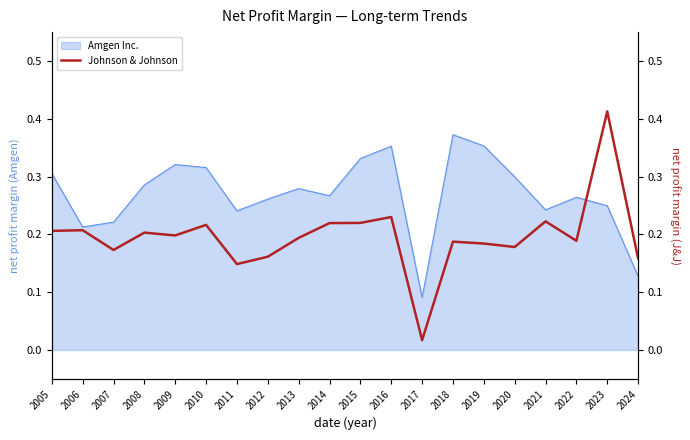

The Amgen Inc. series shows 0.5 at 2018. True or false?

False